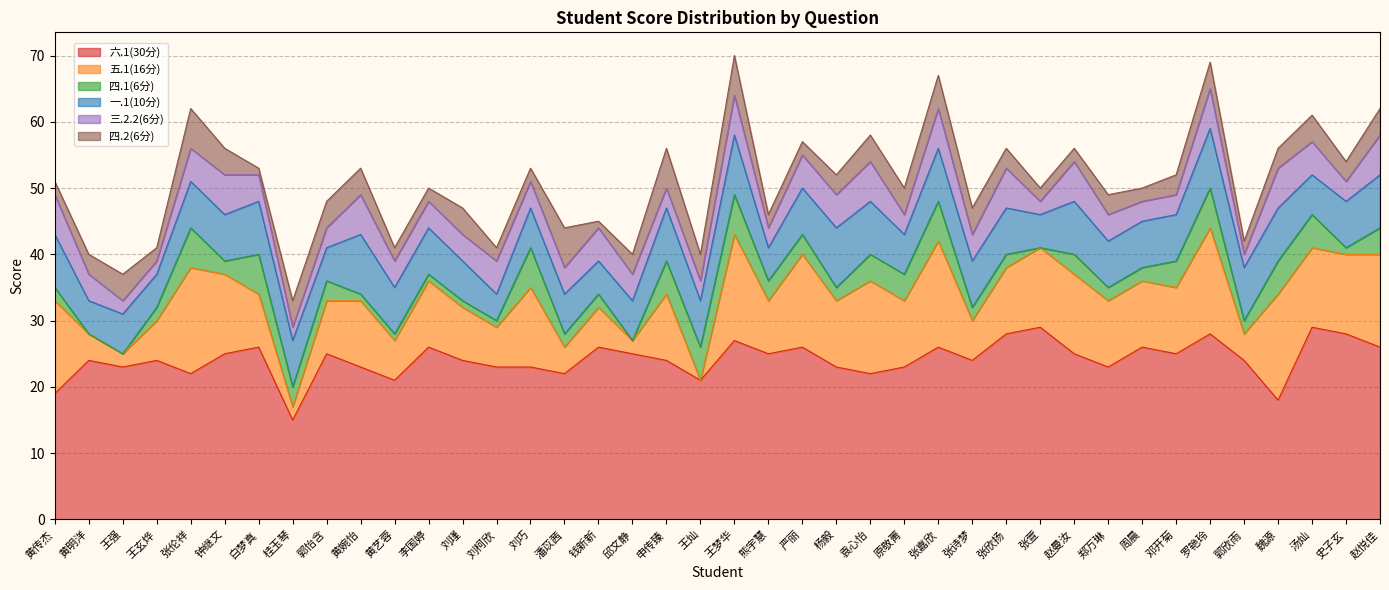

What is the value of the 六.1(30分) point at the 13th from the left?

24